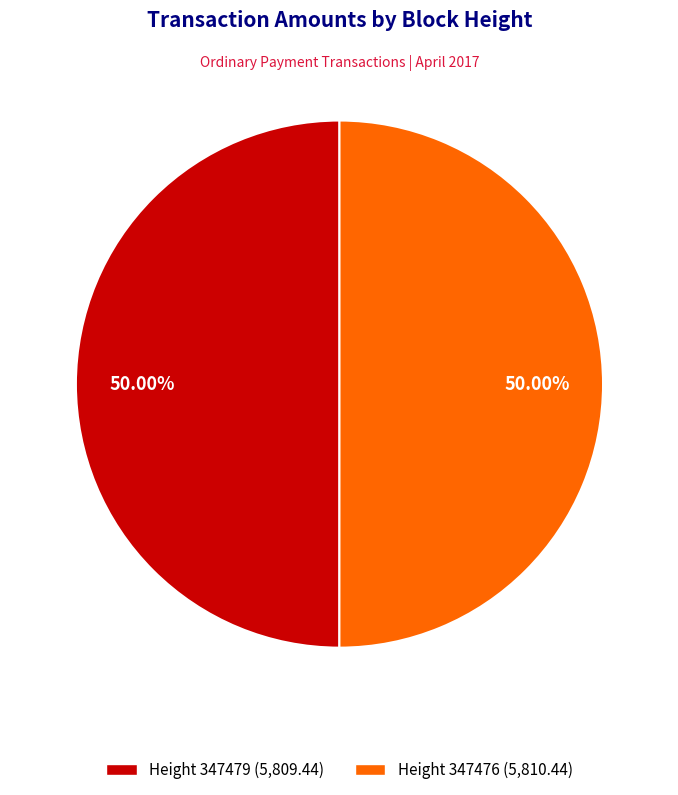

Rank the categories by value from lowest to highest.

347479, 347476